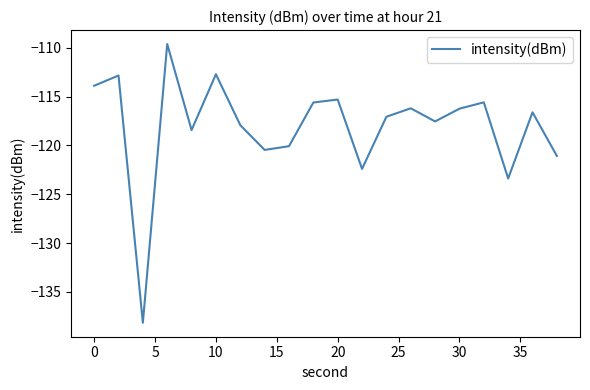

What is the difference between the maximum and minimum values?

28.5